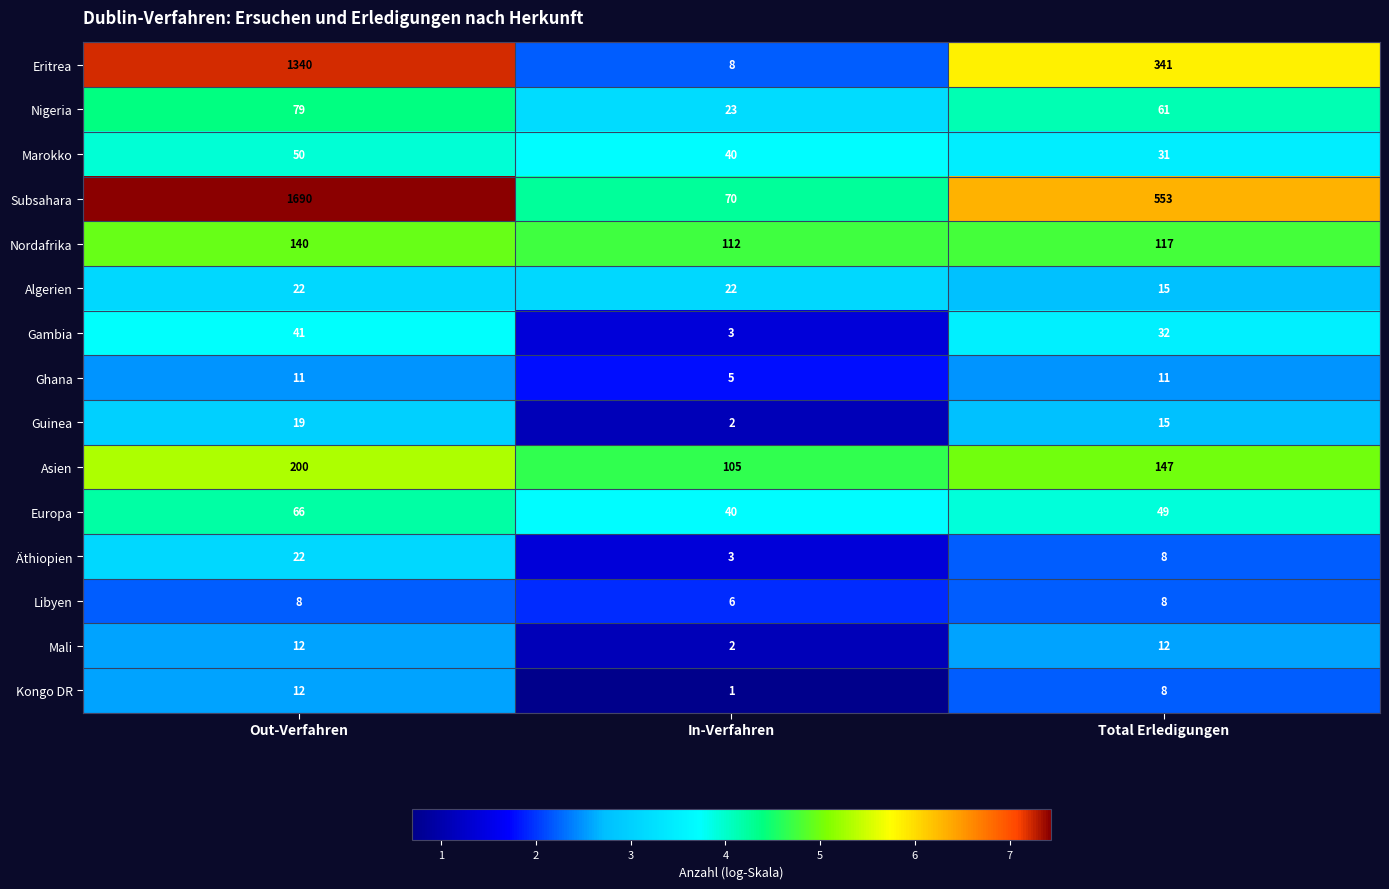

Count the Guinea values in the range 2 to 19.

3